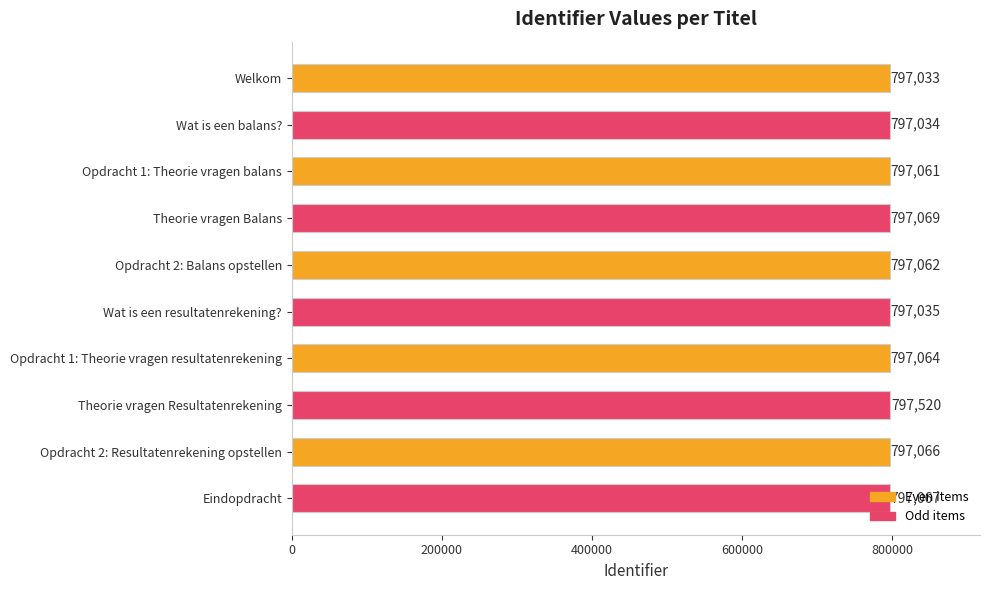

What is the difference between the second highest and minimum values?

36